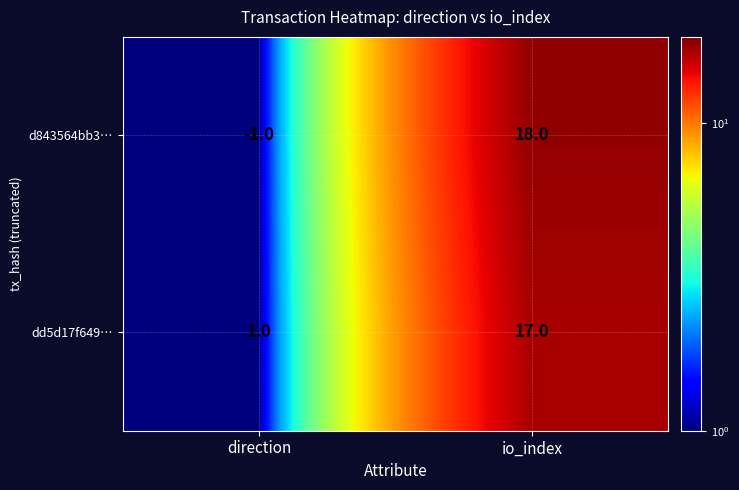

The value of d843564bb3… at io_index is 4. True or false?

False